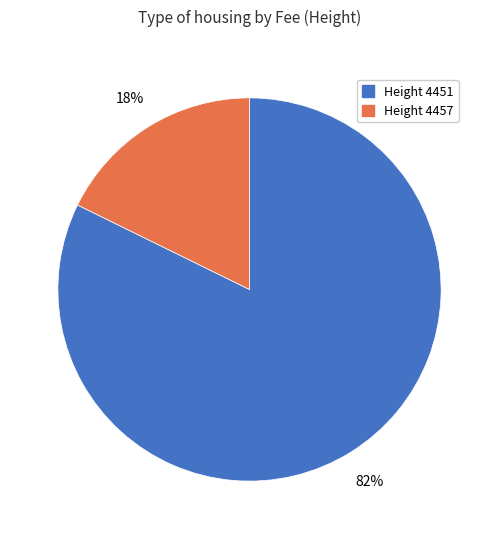

To the nearest percent, what is the average slice percentage?

50%